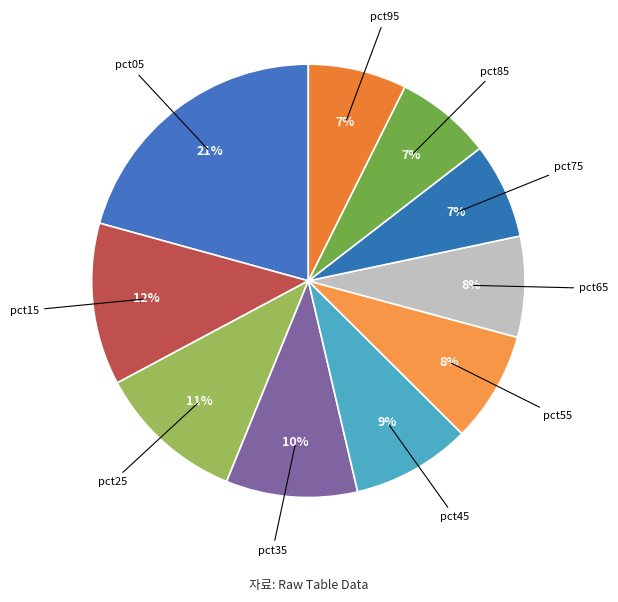

What is the ratio of the value at pct45 to the value at pct55?

1.1